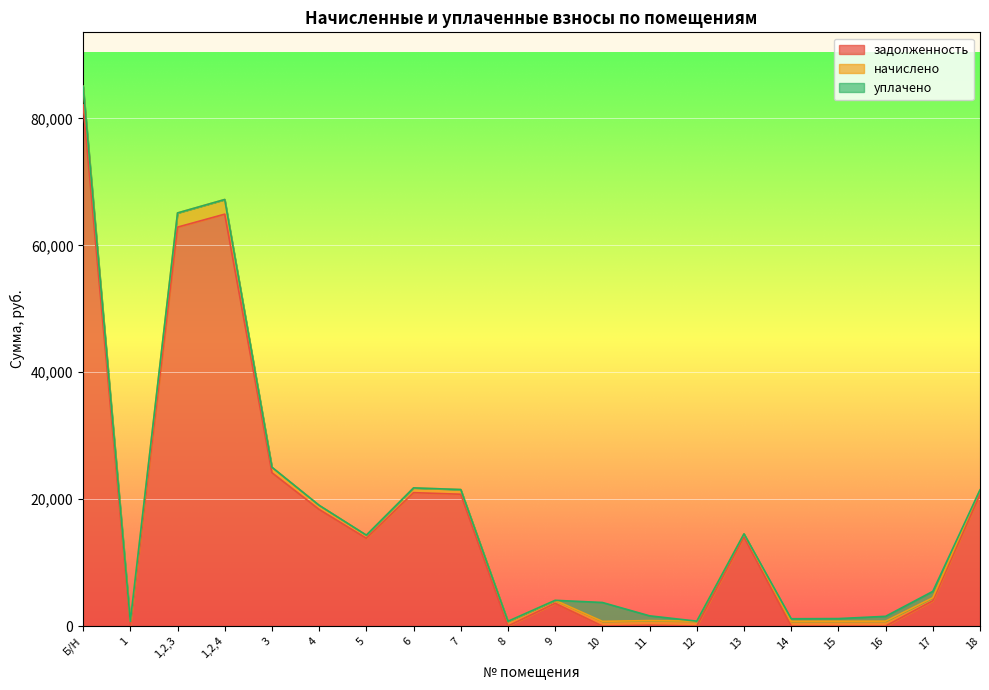

What are all the series names shown in the legend?

задолженность, начислено, уплачено